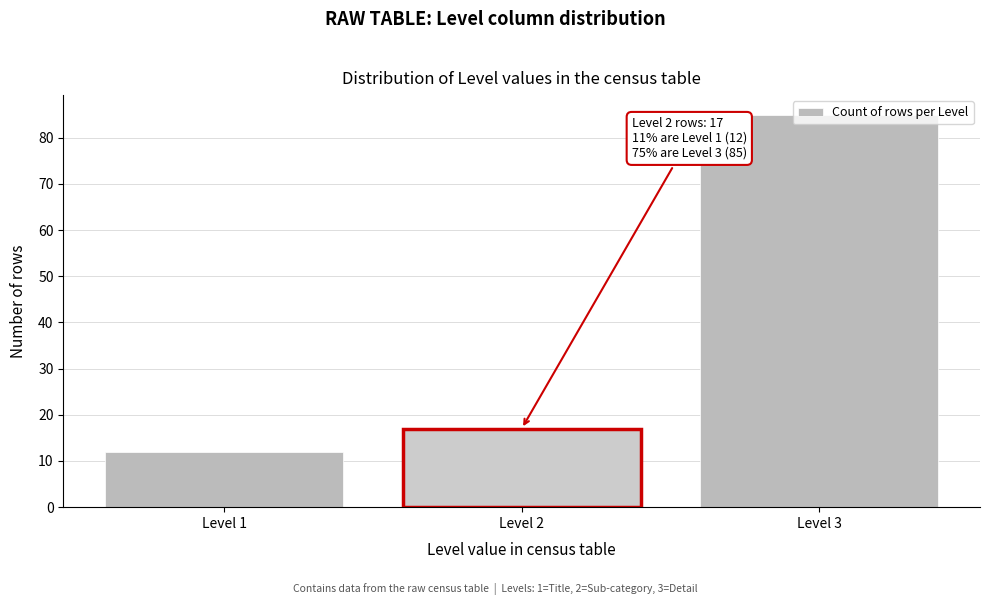

What is the maximum value shown in the chart?

85